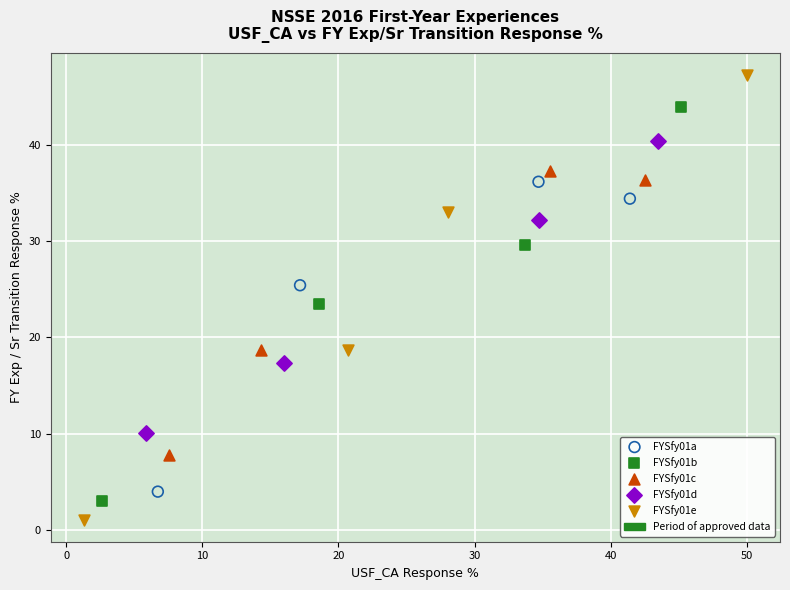

Which series has the largest Y range (max minus min)?

FYSfy01e